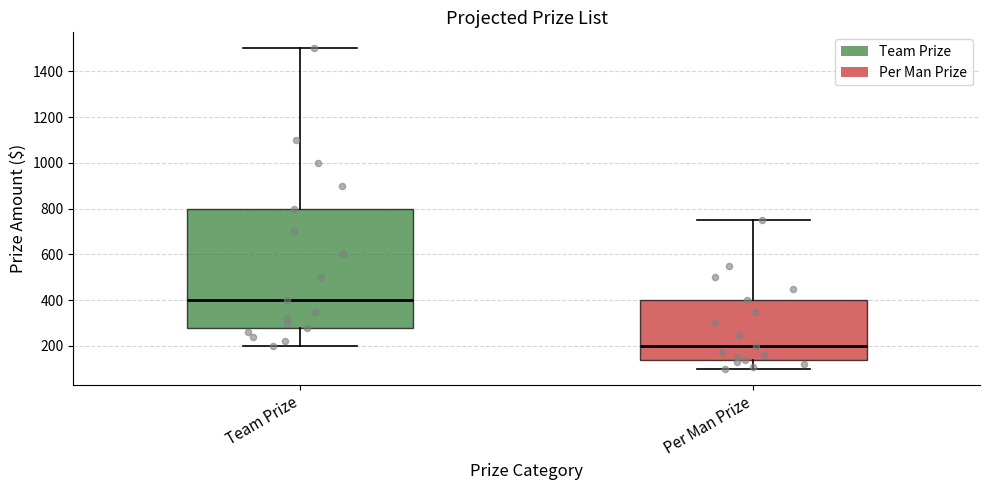

Which box is the tallest, from its lower edge to its upper edge?

Team Prize